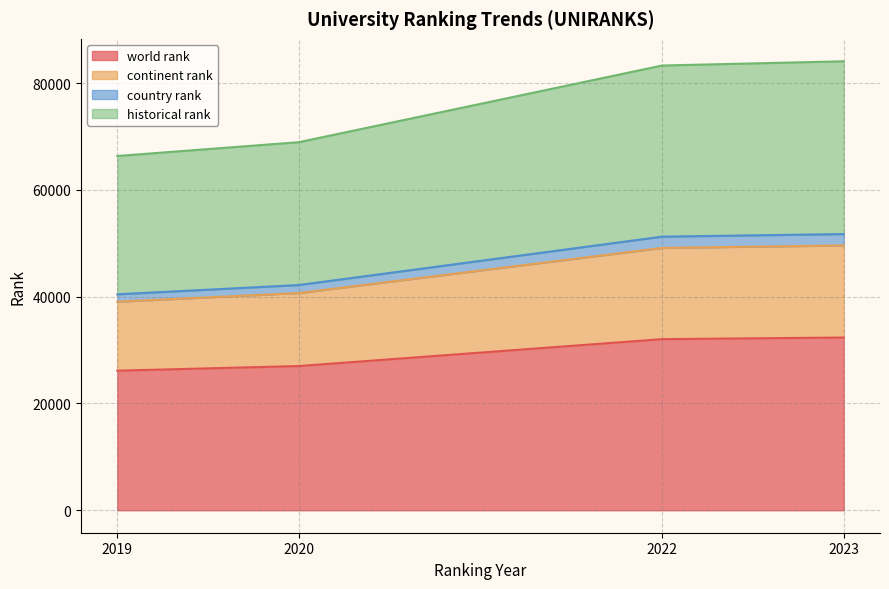

What is the total value across all series at 2022?

83285.0